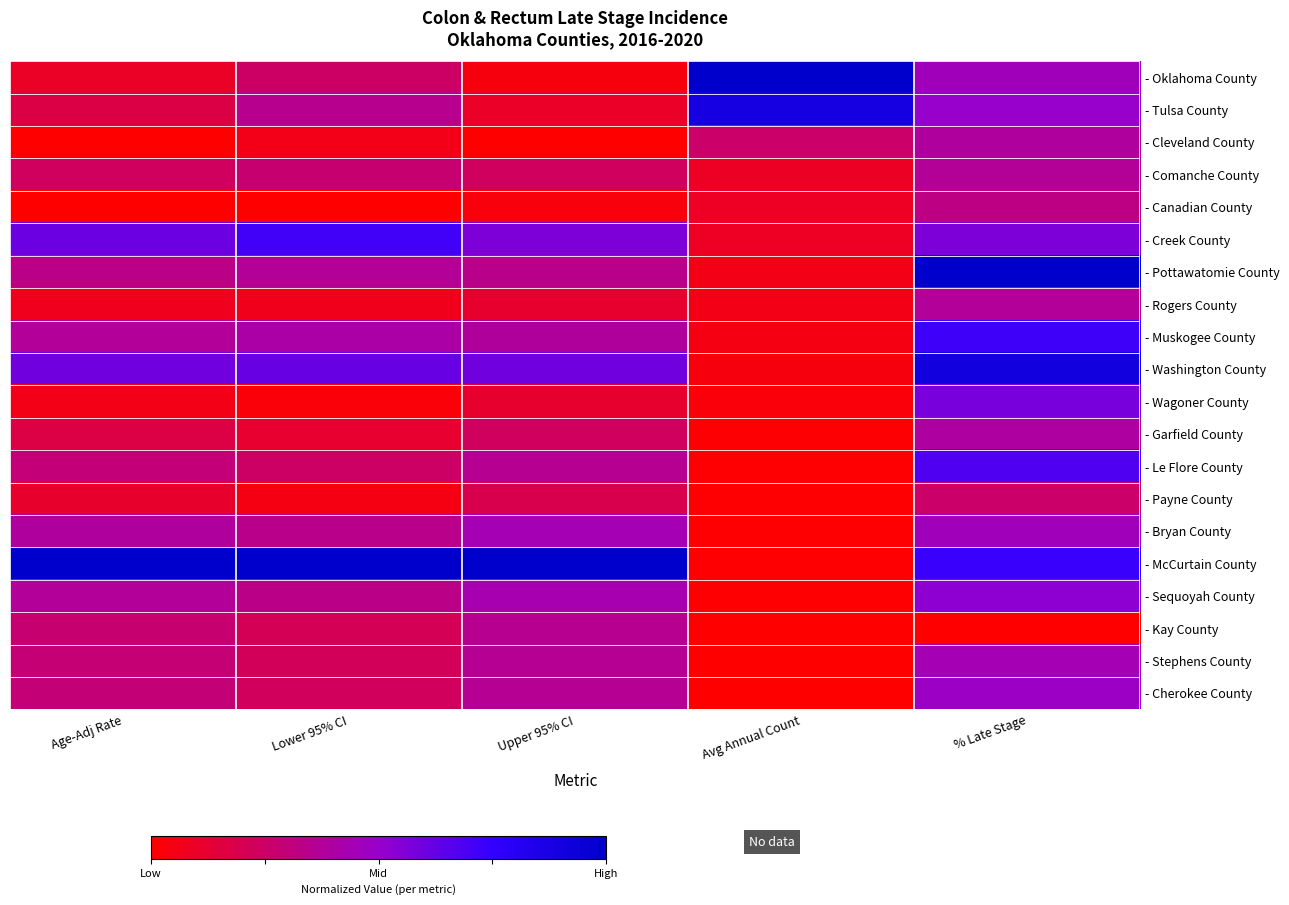

At which category is the sum across all series the highest?

% Late Stage